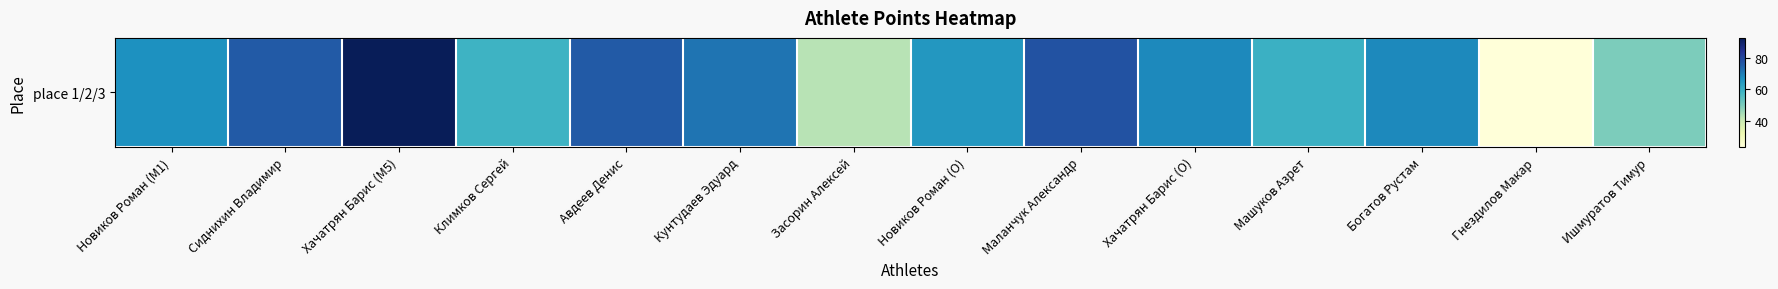

List the labels in order of value, largest first.

Хачатрян Барис (M5), Маланчук Александр, Сиднихин Владимир, Авдеев Денис, Кунтудаев Эдуард, Хачатрян Барис (O), Богатов Рустам, Новиков Роман (M1), Новиков Роман (O), Машуков Азрет, Климков Сергей, Ишмуратов Тимур, Засорин Алексей, Гнездилов Макар